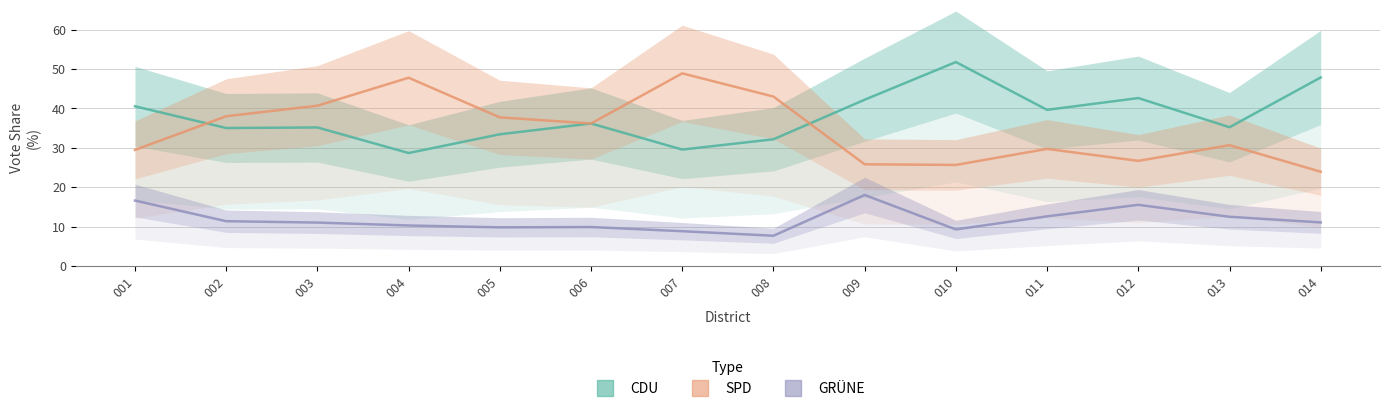

What is the difference between the highest and lowest values at 006?

26.3